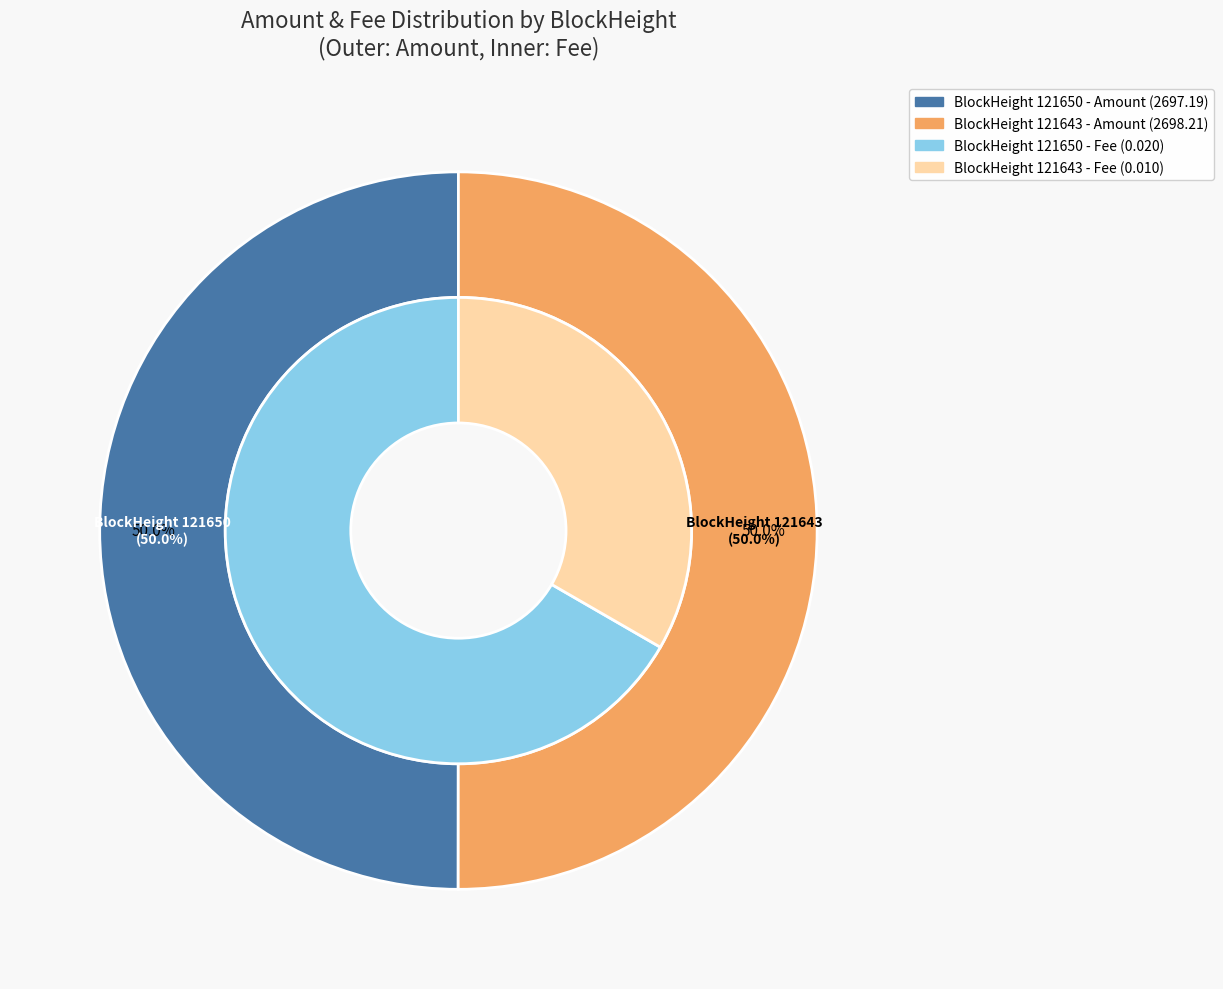

How many slices are in this pie chart?

2